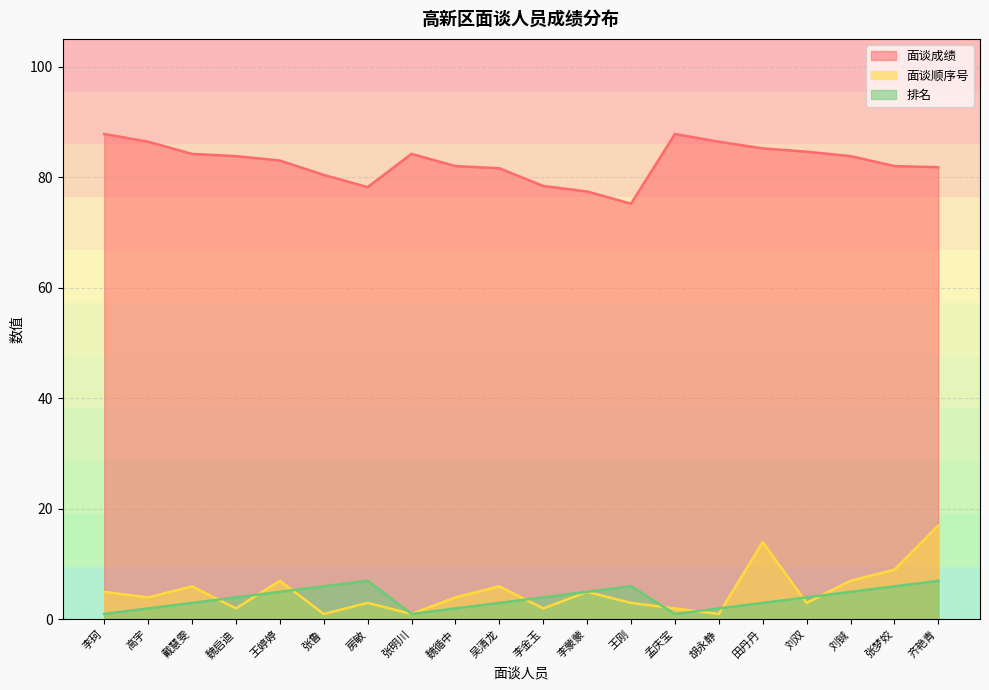

What is the value of the 排名 point at the 14th from the left?

1.0